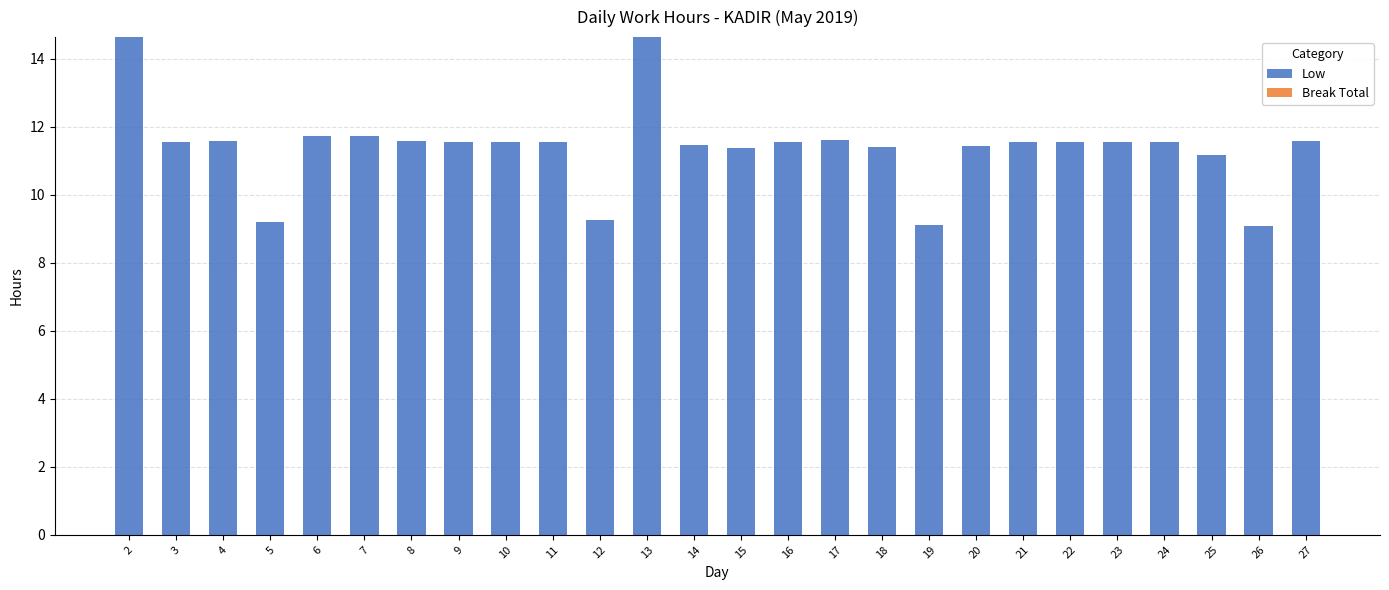

Approximately how many times larger is the value at 25 compared to 8?

1.0